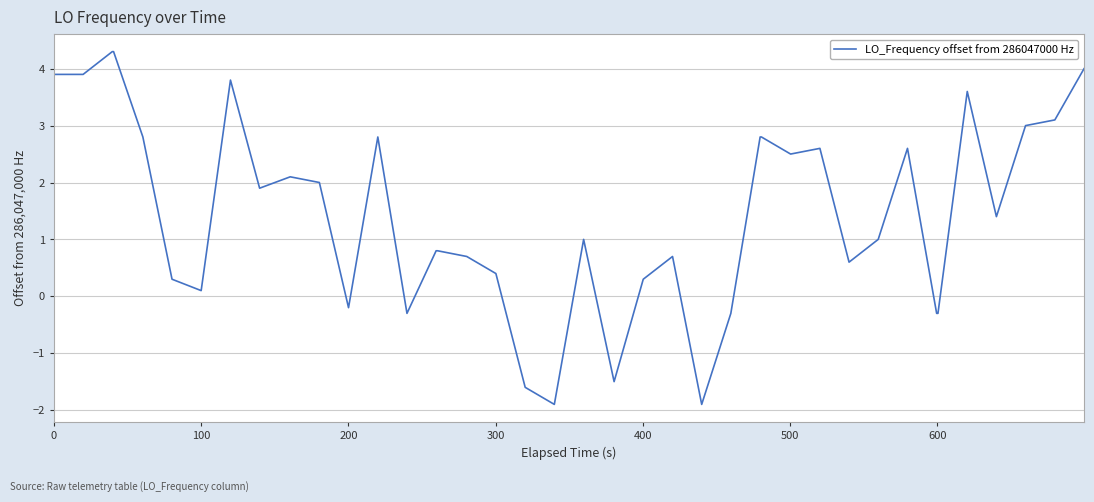

Reading left to right, what are all the values shown in this chart?

3.9	3.9	4.3	4.3	2.8	0.3	0.1	3.8	1.9	2.1	2.0	-0.2	2.8	-0.3	0.8	0.8	0.7	0.4	-1.6	-1.9	1.0	-1.5	0.3	0.7	-1.9	-0.3	2.8	2.8	2.5	2.6	0.6	1.0	2.6	-0.3	-0.3	3.6	1.4	3.0	3.1	4.0